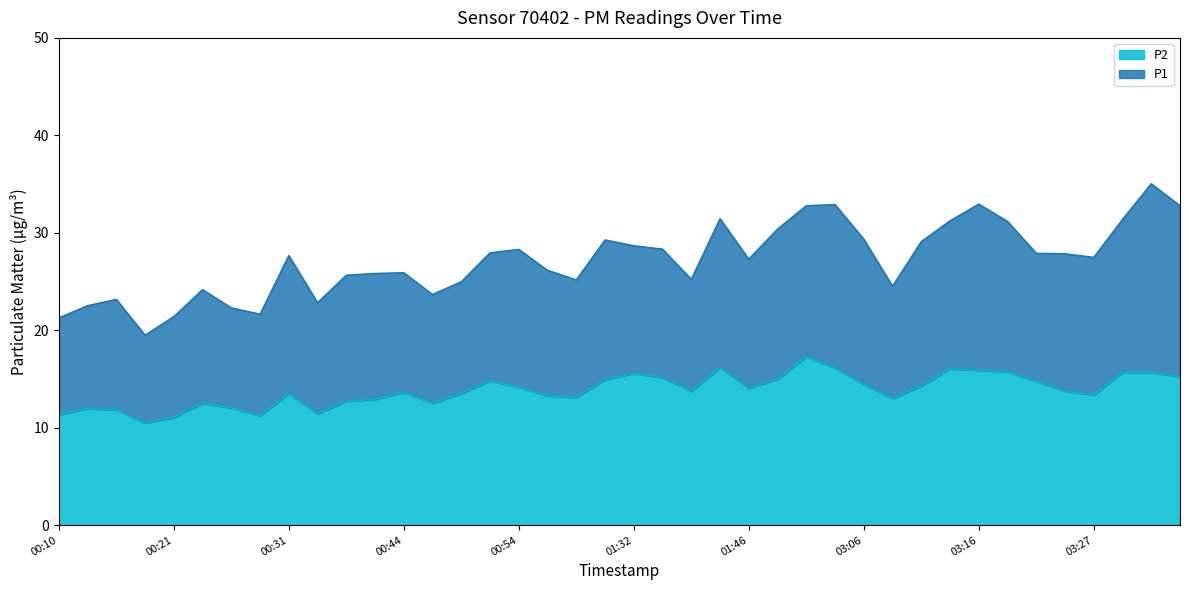

What is the greatest value displayed?

35.0